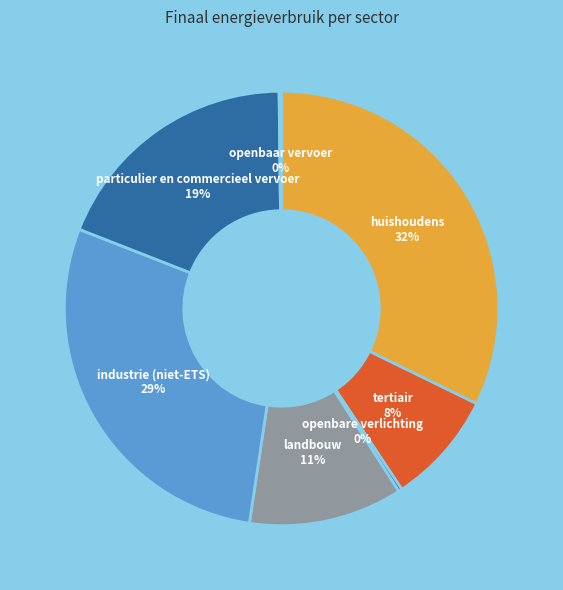

True or false: huishoudens accounts for 23% of the total.

False